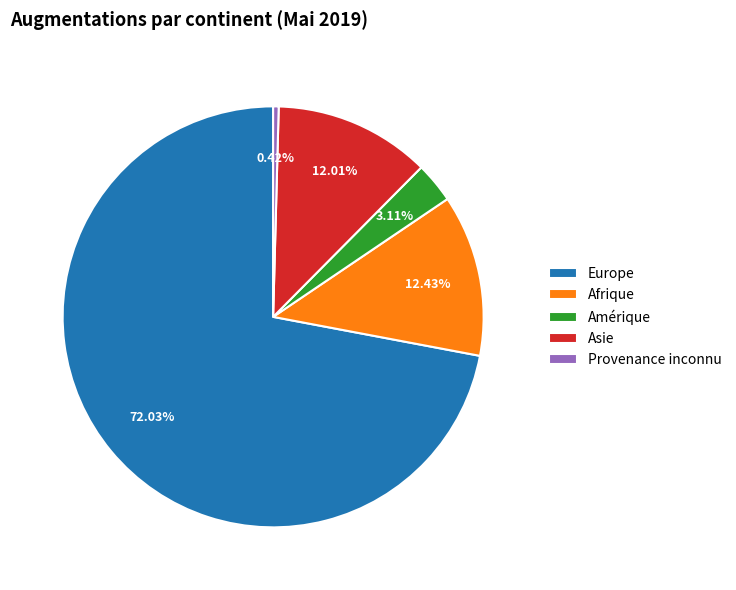

Which category has the biggest portion of the pie?

Europe